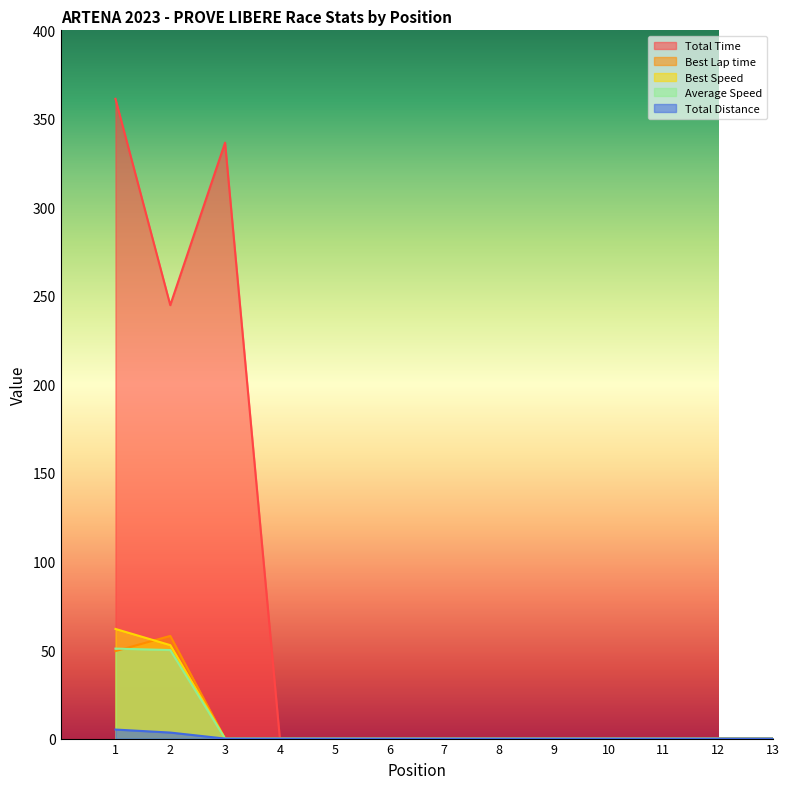

Between which two adjacent categories do Best Speed and Best Lap time first intersect?

1 and 2